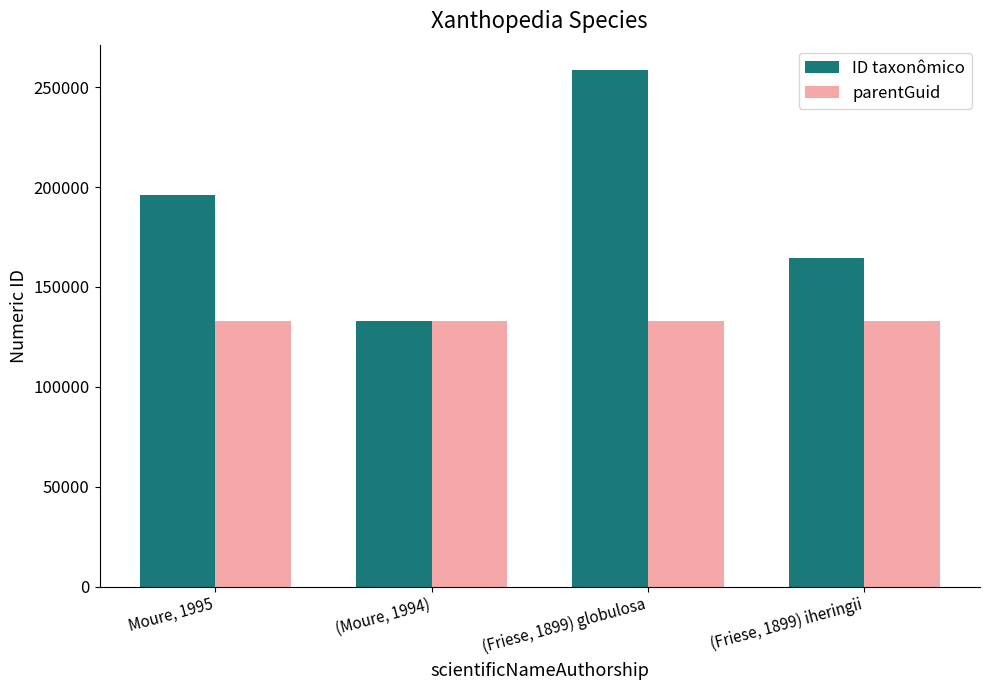

Is it true that ID taxonômico equals 336626 at Moure, 1995?

False